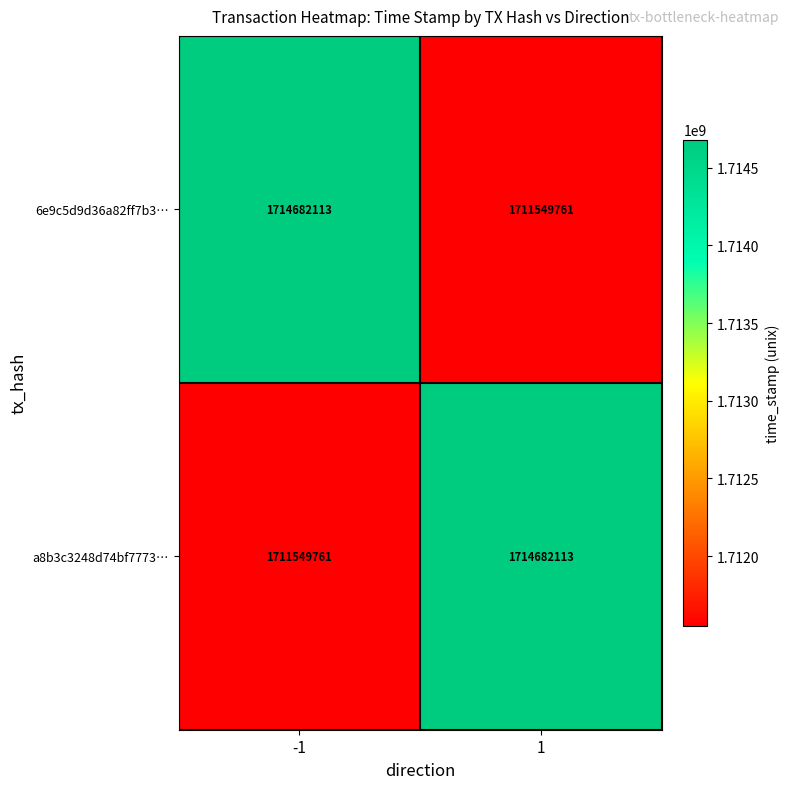

What is the maximum value shown in the chart?

1714682113